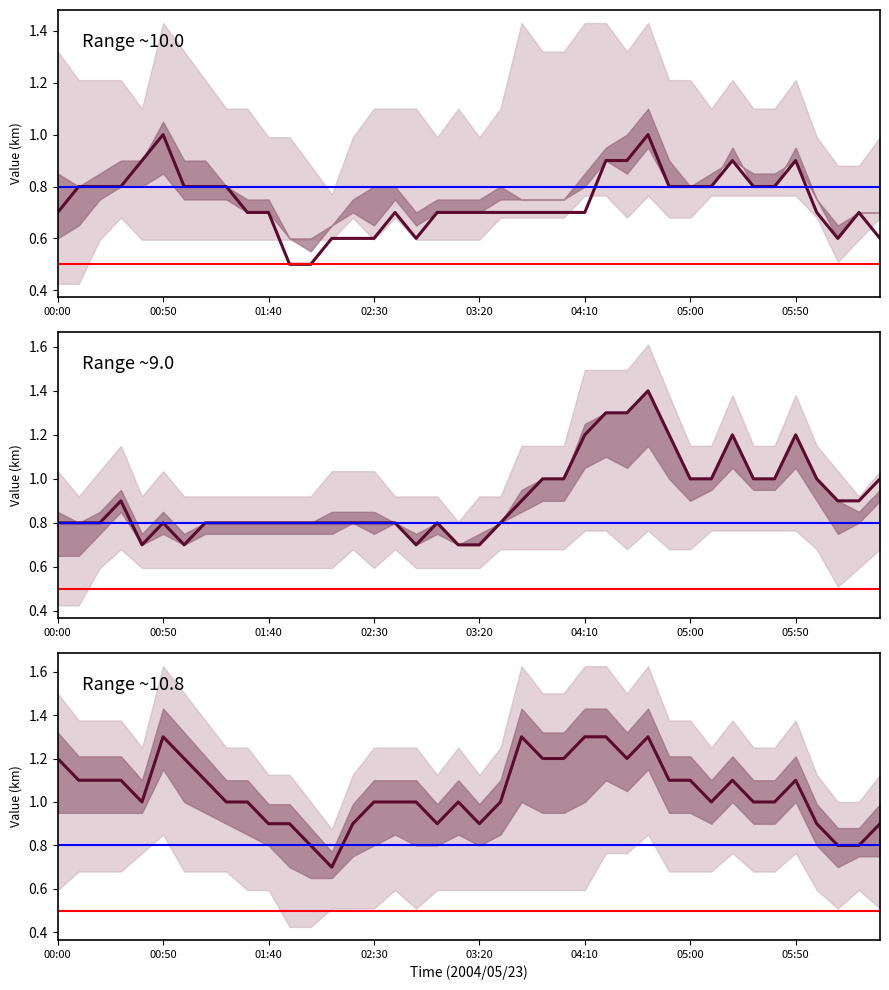

At which category does the chart reach its peak across all series?

00:50